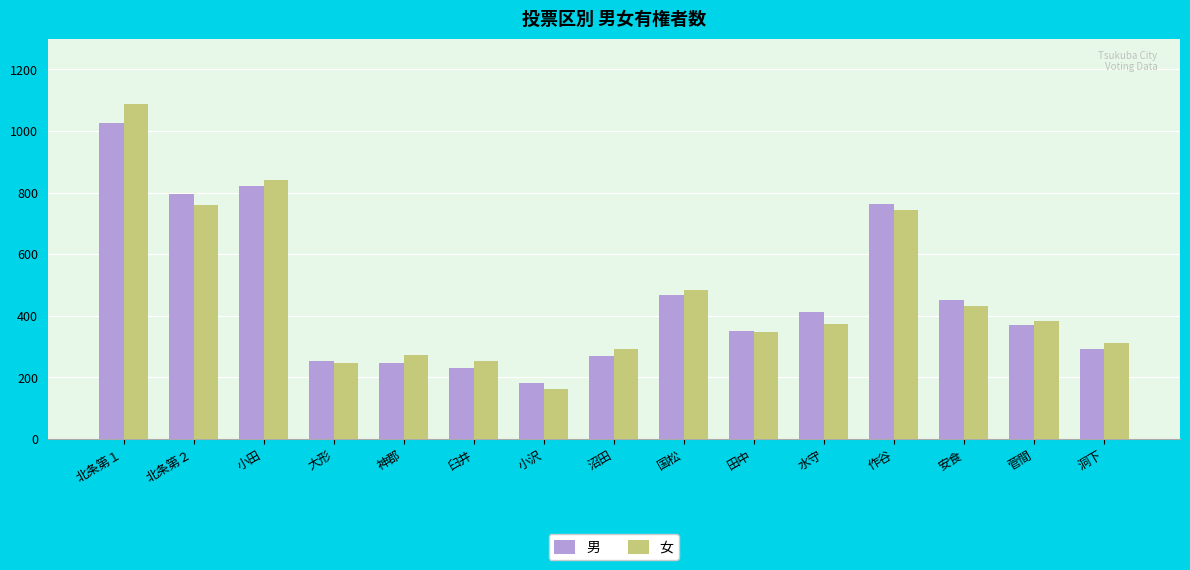

How many data points does each series have?

15